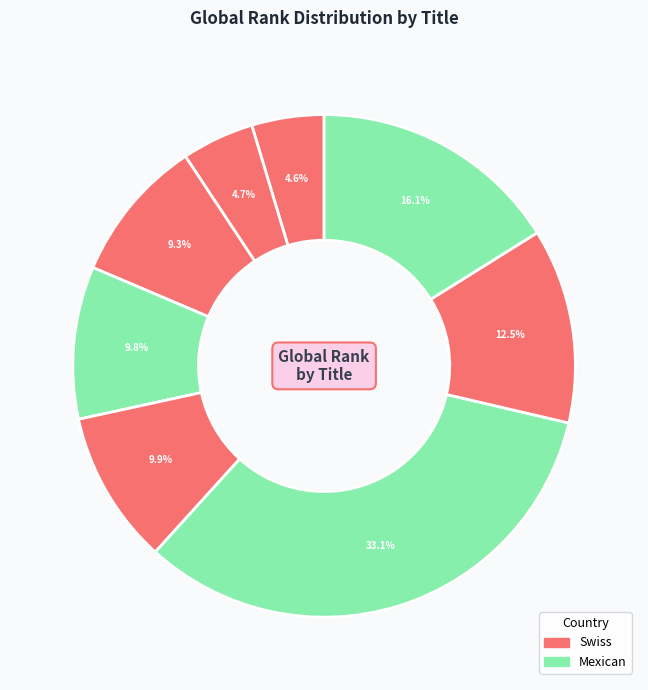

How many slices are in this pie chart?

8